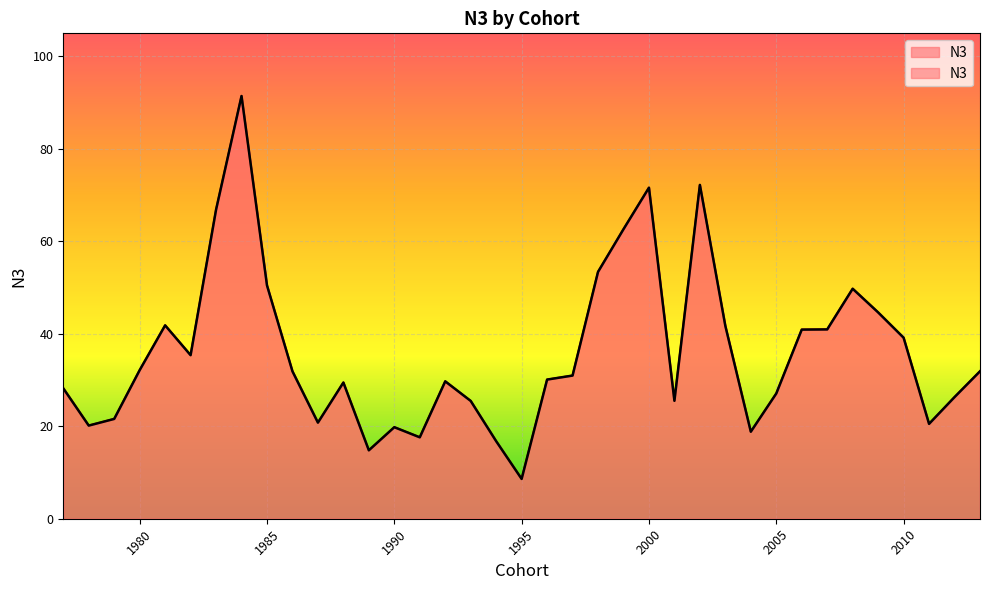

Where does the data first go above 30?

1980